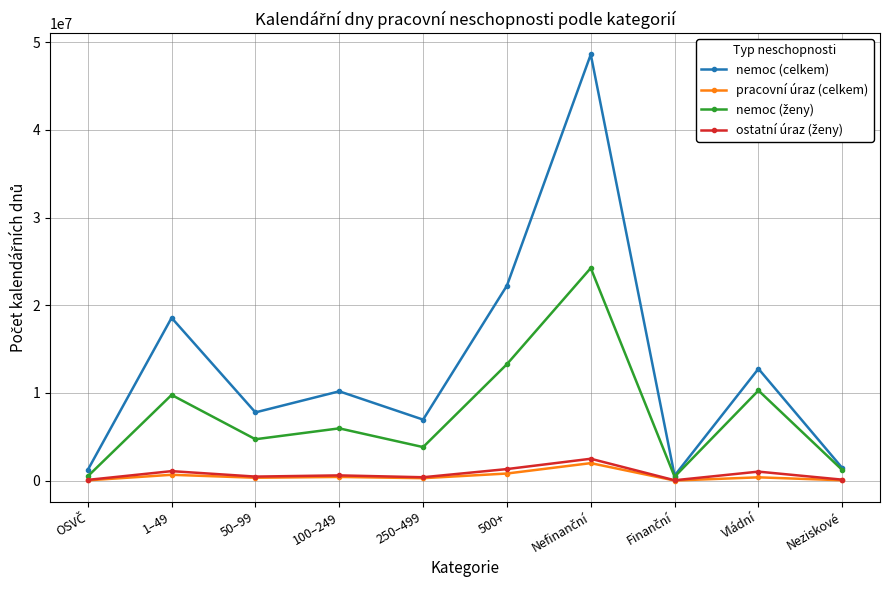

Which series has the largest total across all categories?

nemoc (celkem)